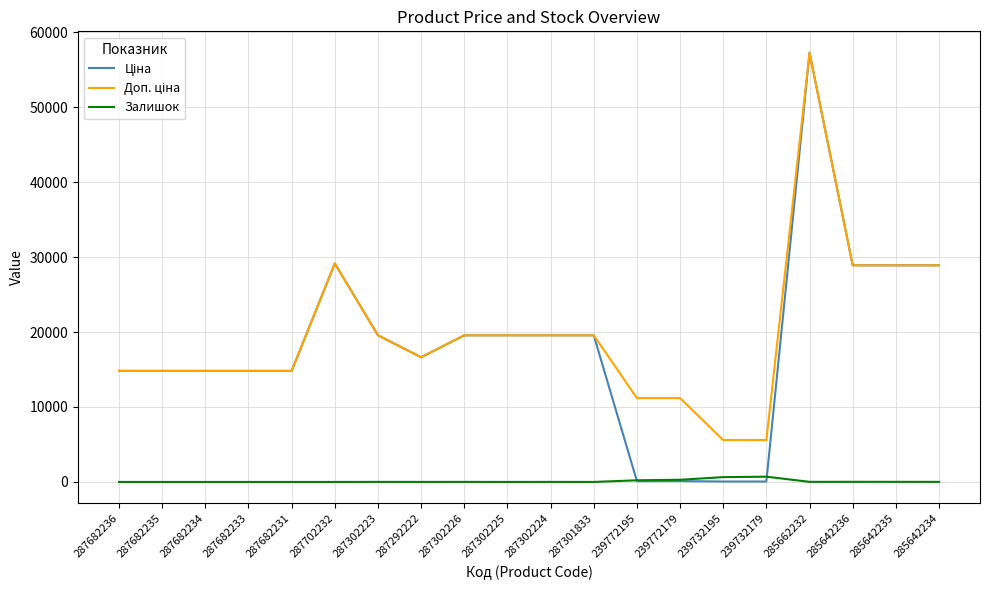

What is the maximum value for Залишок?

702.0